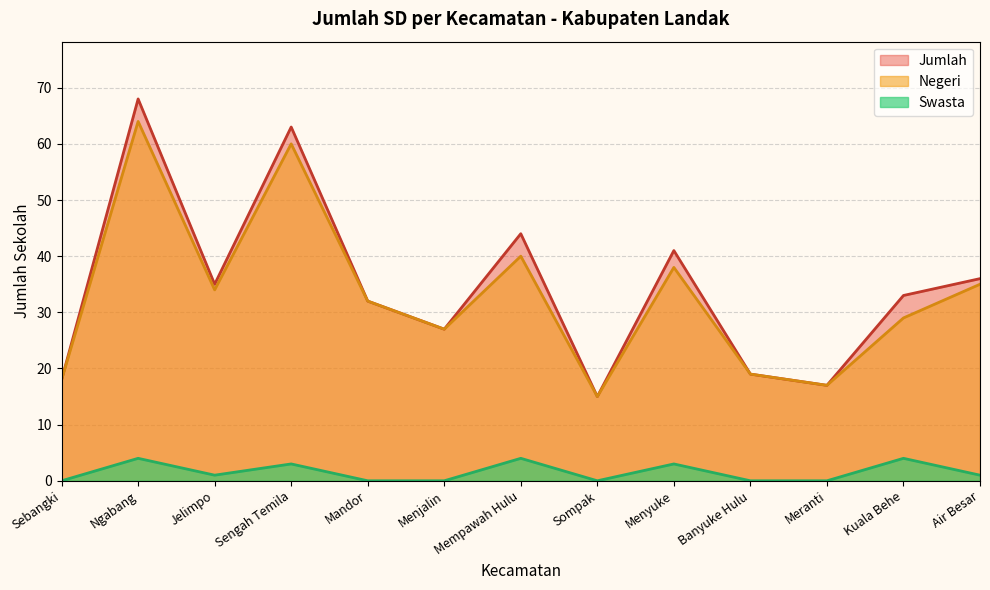

How many Swasta values are between 0 and 3?

10